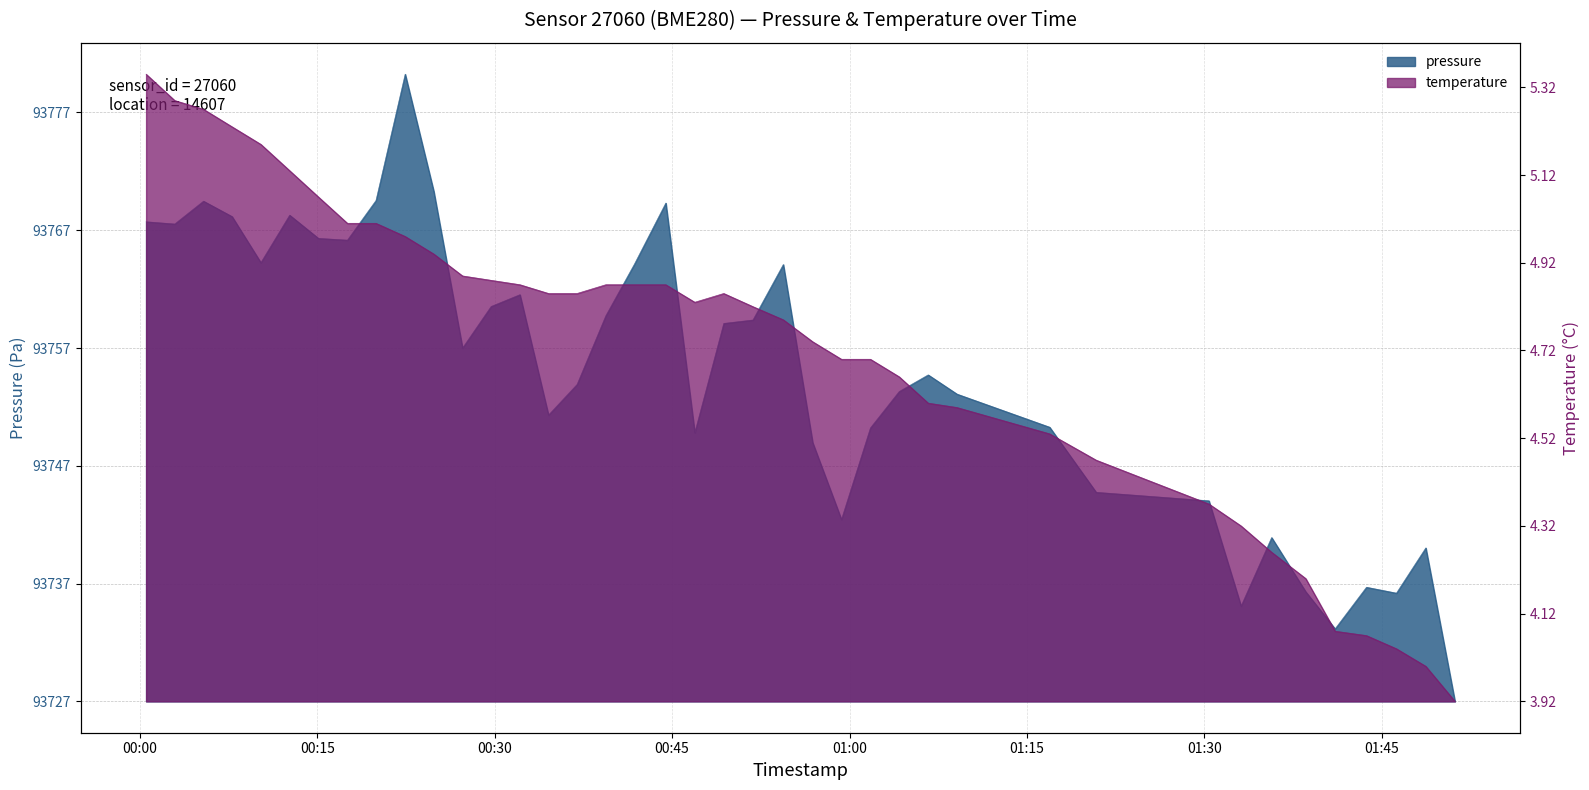

The value of pressure at 2022-09-21T00:00:32 is 13.4. True or false?

False